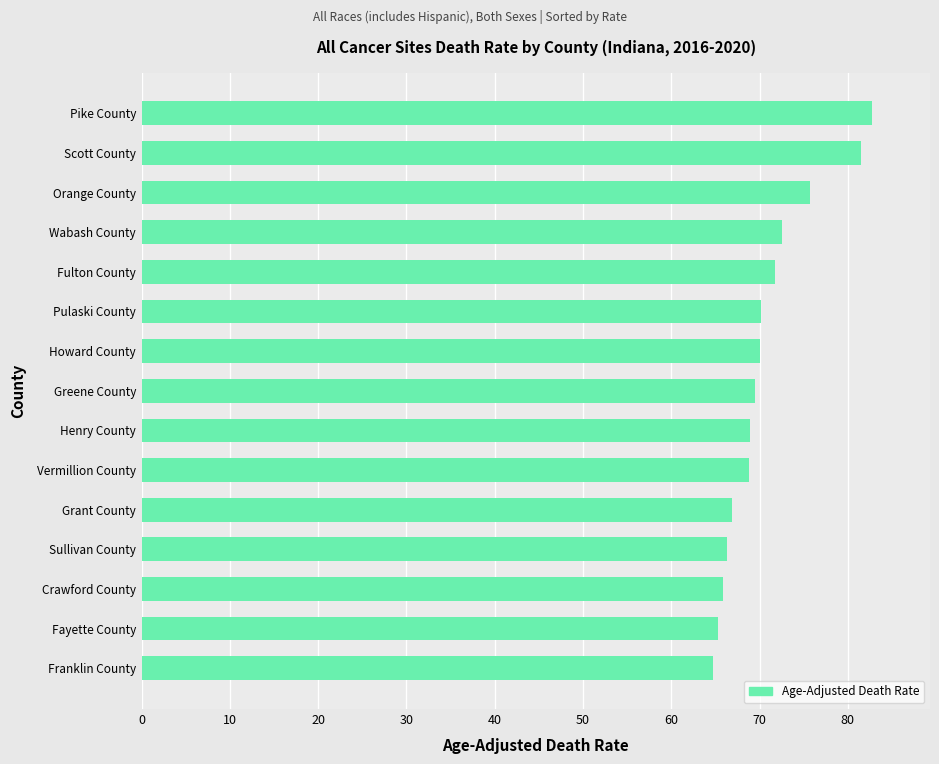

True or false: the data shows 111.6 at Howard County.

False